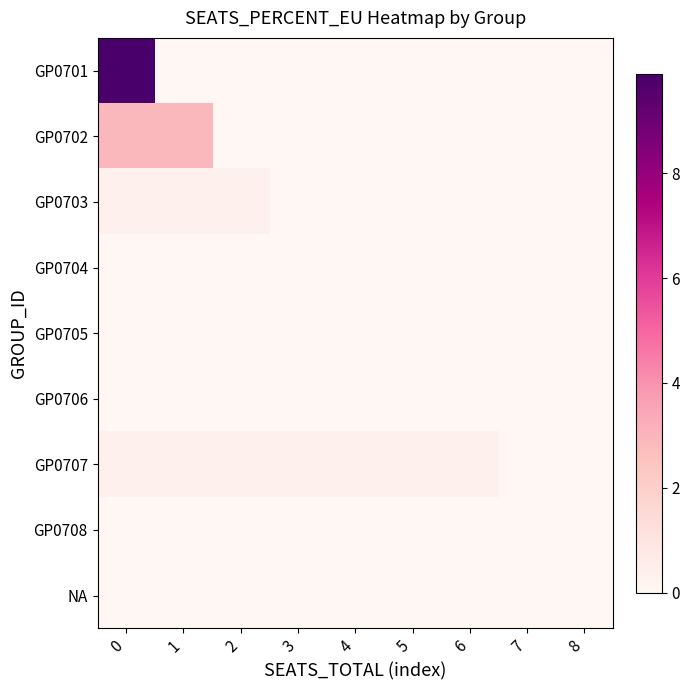

Reading right to left, what are all the values shown in this chart?

GP0701: 8=0.0	7=0.0	6=0.0	5=0.0	4=0.0	3=0.0	2=0.0	1=0.0	0=9.9
GP0702: 8=0.0	7=0.0	6=0.0	5=0.0	4=0.0	3=0.0	2=0.0	1=2.9	0=2.9
GP0703: 8=0.0	7=0.0	6=0.0	5=0.0	4=0.0	3=0.0	2=0.3	1=0.3	0=0.3
GP0704: 8=0.0	7=0.0	6=0.0	5=0.0	4=0.0	3=0.0	2=0.0	1=0.0	0=0.0
GP0705: 8=0.0	7=0.0	6=0.0	5=0.0	4=0.0	3=0.0	2=0.0	1=0.0	0=0.0
GP0706: 8=0.0	7=0.0	6=0.0	5=0.0	4=0.0	3=0.0	2=0.0	1=0.0	0=0.0
GP0707: 8=0.0	7=0.0	6=0.3	5=0.3	4=0.3	3=0.3	2=0.3	1=0.3	0=0.3
GP0708: 8=0.0	7=0.0	6=0.0	5=0.0	4=0.0	3=0.0	2=0.0	1=0.0	0=0.0
NA: 8=0.0	7=0.0	6=0.0	5=0.0	4=0.0	3=0.0	2=0.0	1=0.0	0=0.0